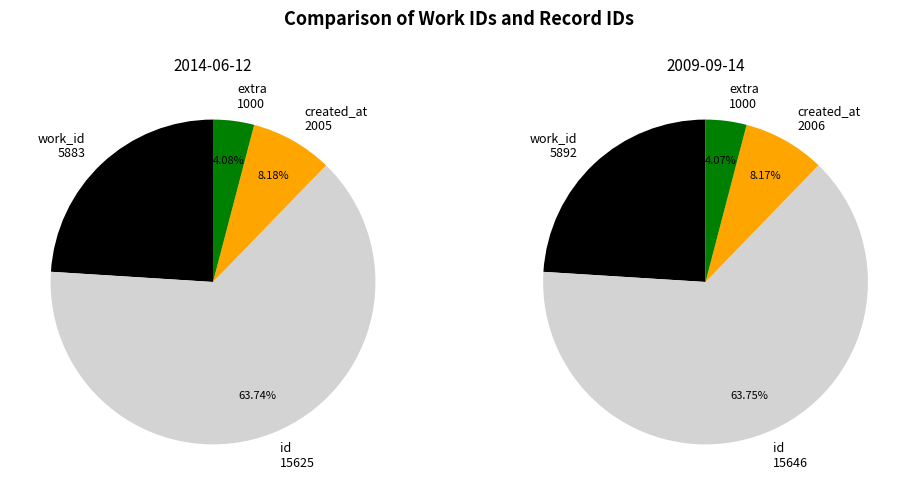

Which series has the largest range (max minus min)?

2009-09-14